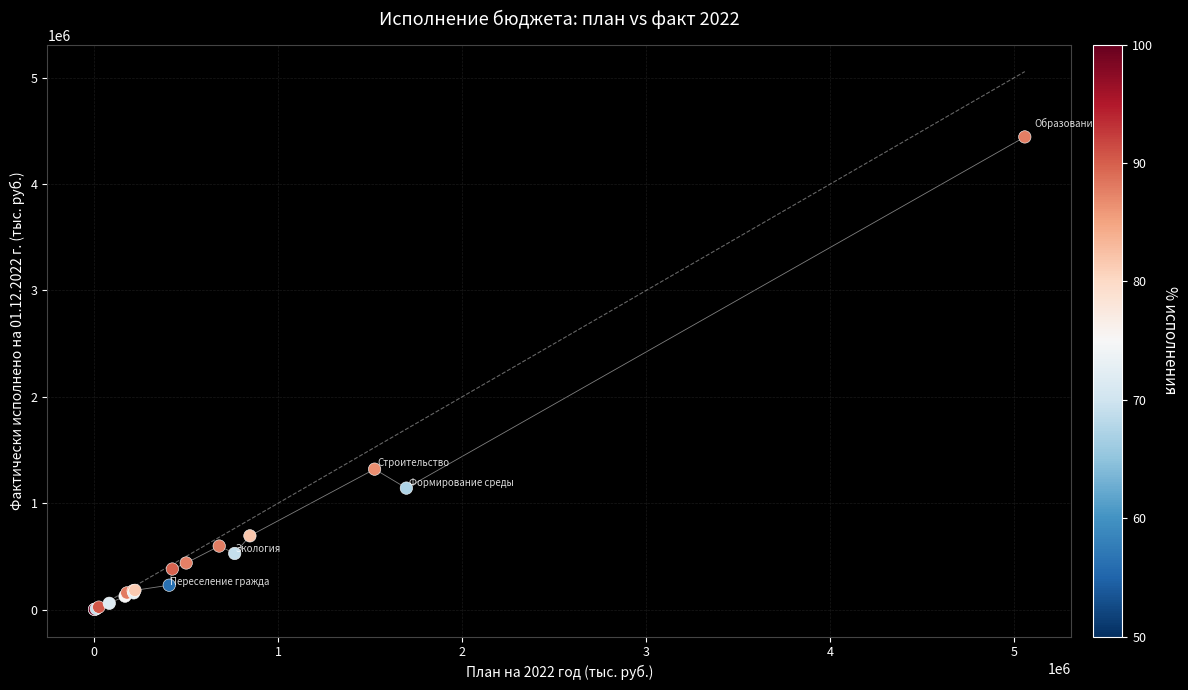

What Y value in the scatter plot is closest to 2222362?

1320354.4